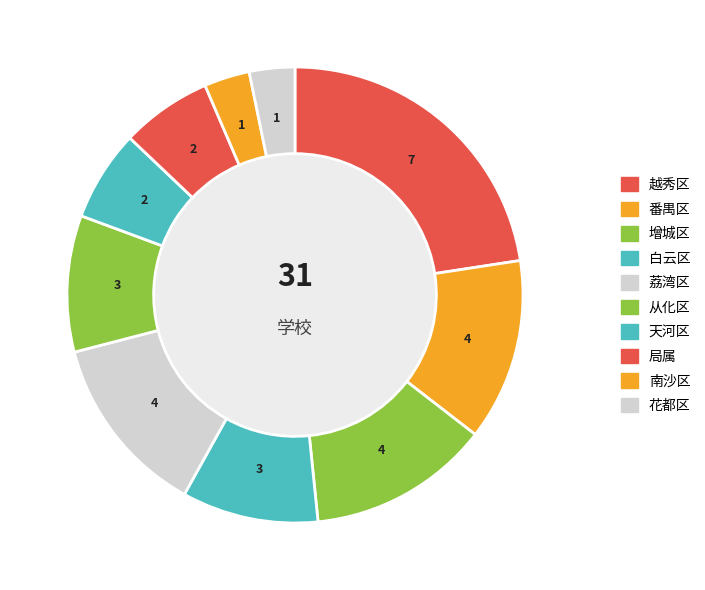

How many slices are in this pie chart?

10